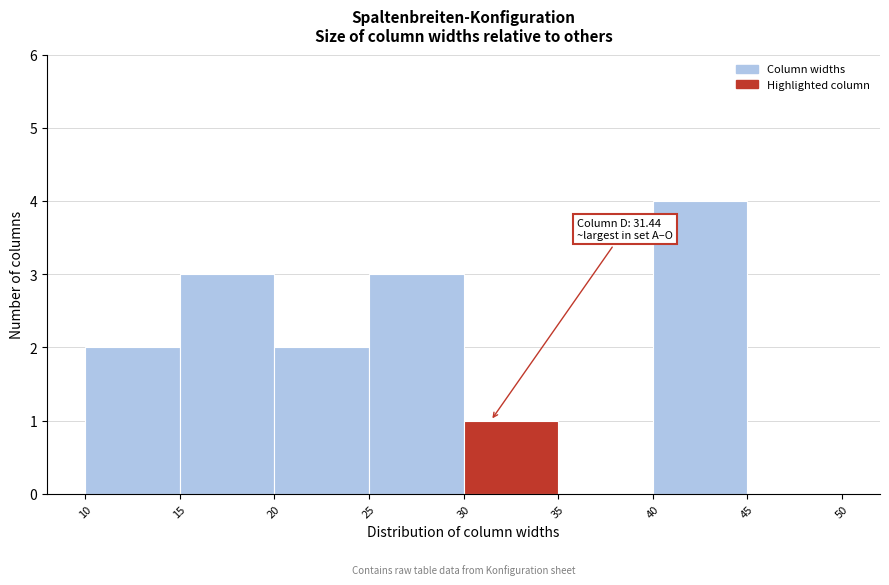

Which range on the x-axis has the tallest bar?

40 to 45